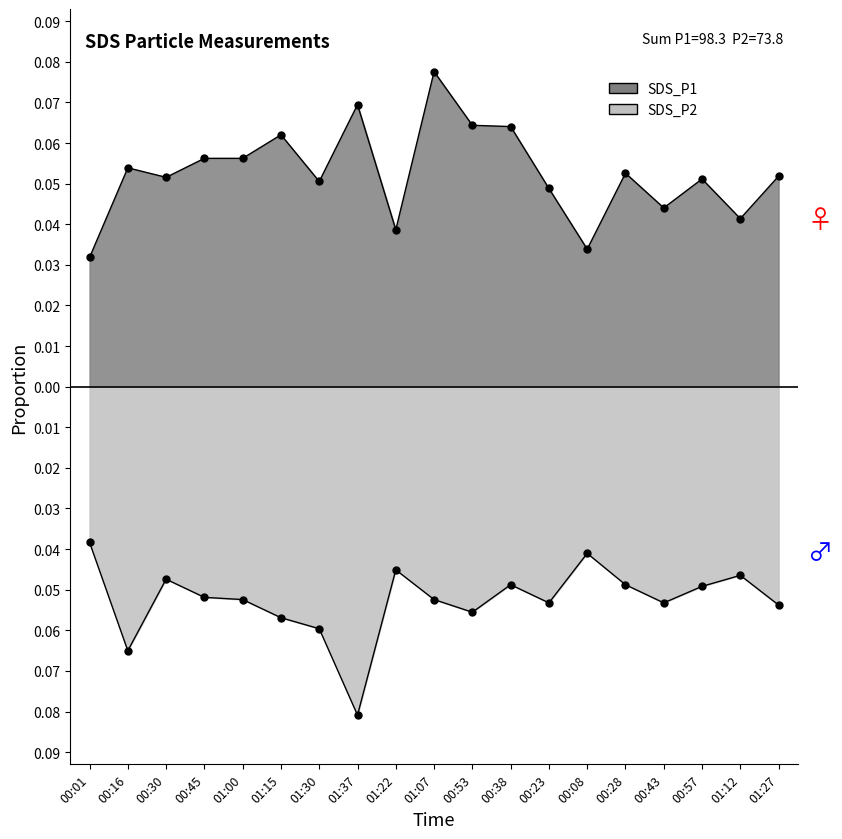

Reading left to right, transcribe all the data shown in this chart.

SDS_P1: 00:01=0.0	00:16=0.1	00:30=0.1	00:45=0.1	01:00=0.1	01:15=0.1	01:30=0.1	01:37=0.1	01:22=0.0	01:07=0.1	00:53=0.1	00:38=0.1	00:23=0.0	00:08=0.0	00:28=0.1	00:43=0.0	00:57=0.1	01:12=0.0	01:27=0.1
SDS_P2: 00:01=-0.0	00:16=-0.1	00:30=-0.0	00:45=-0.1	01:00=-0.1	01:15=-0.1	01:30=-0.1	01:37=-0.1	01:22=-0.0	01:07=-0.1	00:53=-0.1	00:38=-0.0	00:23=-0.1	00:08=-0.0	00:28=-0.0	00:43=-0.1	00:57=-0.0	01:12=-0.0	01:27=-0.1